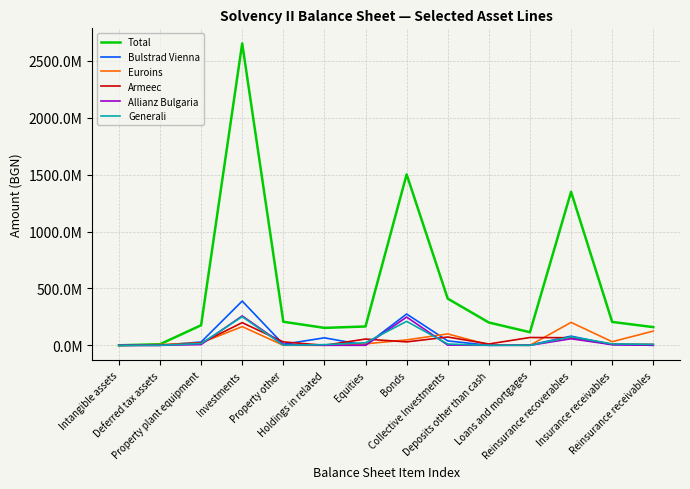

The Euroins series shows 0.0 at Property other. True or false?

True